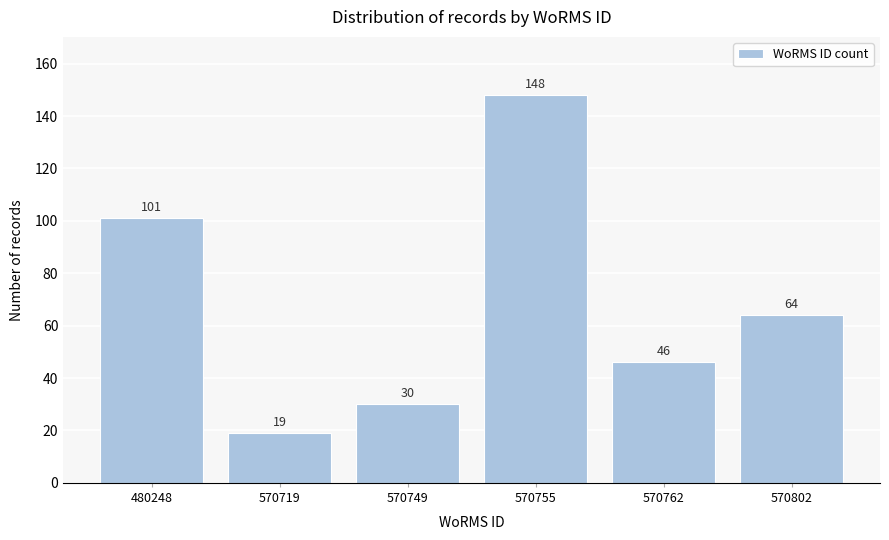

Reading right to left, what are all the values shown in this chart?

64	46	148	30	19	101